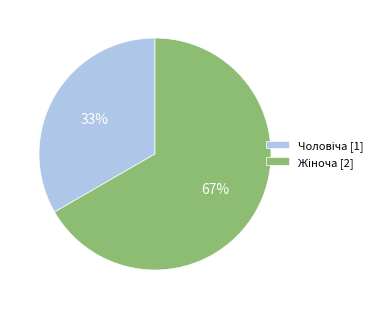

To the nearest percent, what is the average slice percentage?

50%